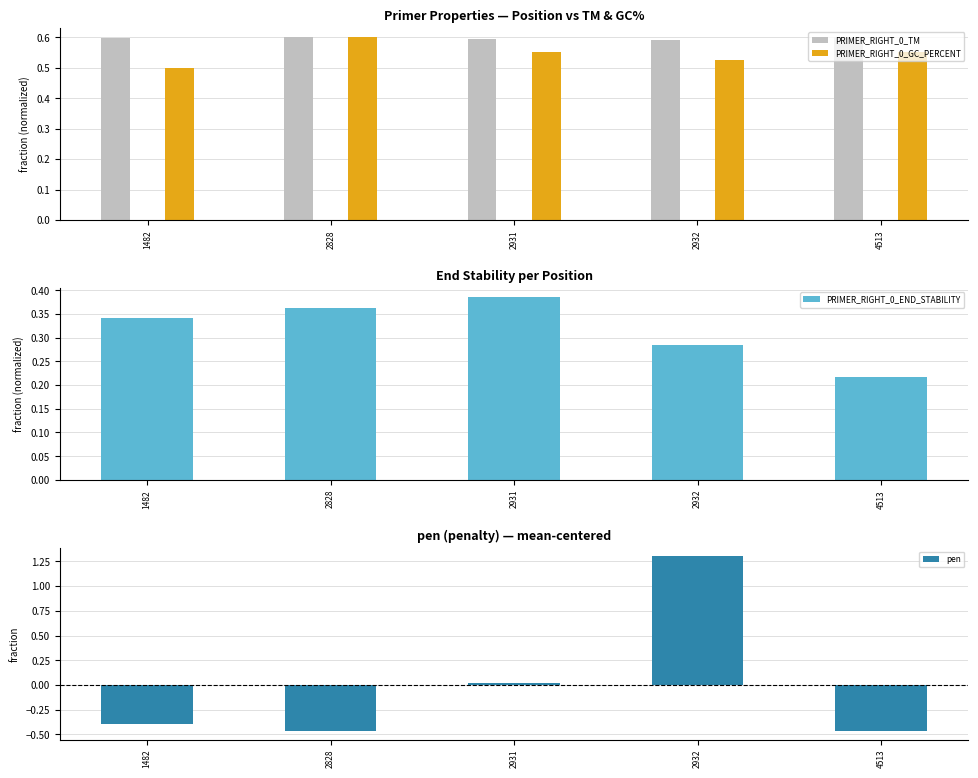

What are all the series names shown in the legend?

PRIMER_RIGHT_0_TM, PRIMER_RIGHT_0_GC_PERCENT, PRIMER_RIGHT_0_END_STABILITY, pen